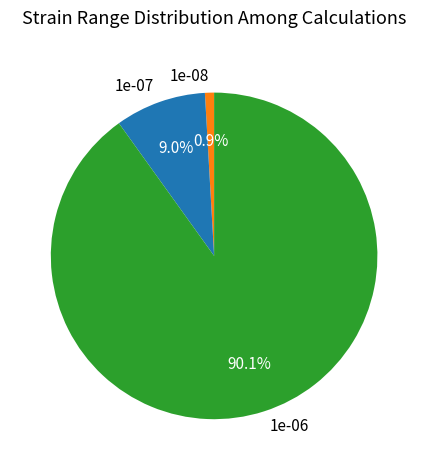

Does any single category account for the majority?

Yes